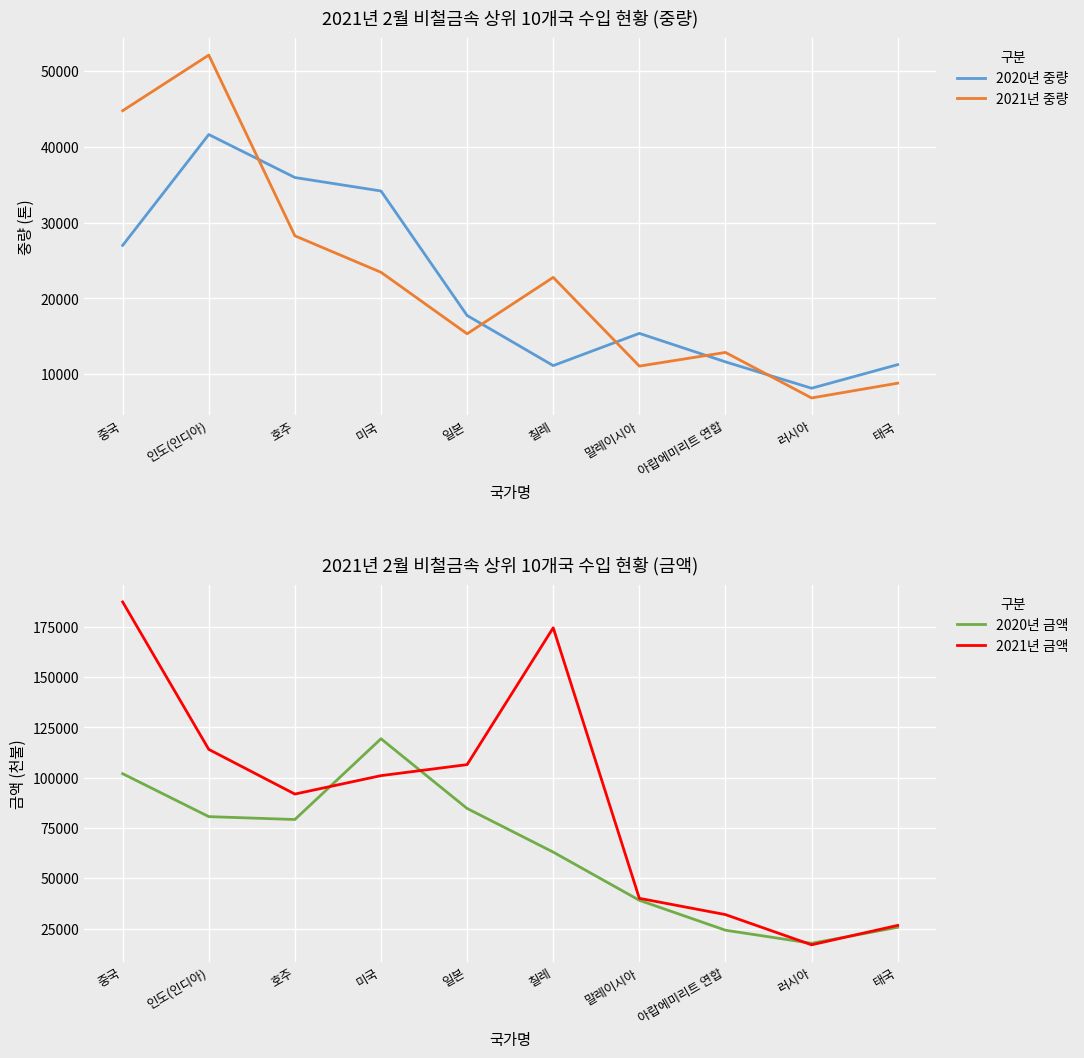

At 말레이시아, list the series in order from smallest to largest.

2021년 중량, 2020년 중량, 2020년 금액, 2021년 금액